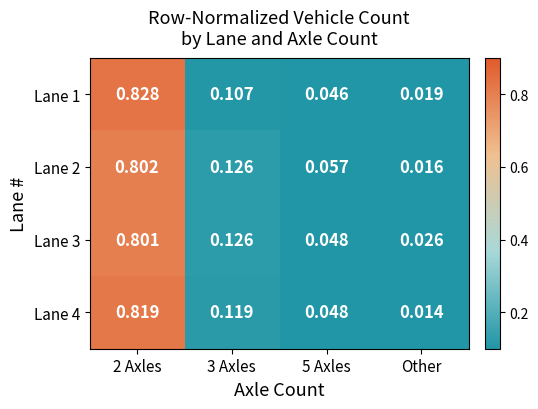

At how many categories does at least one series exceed 0?

4